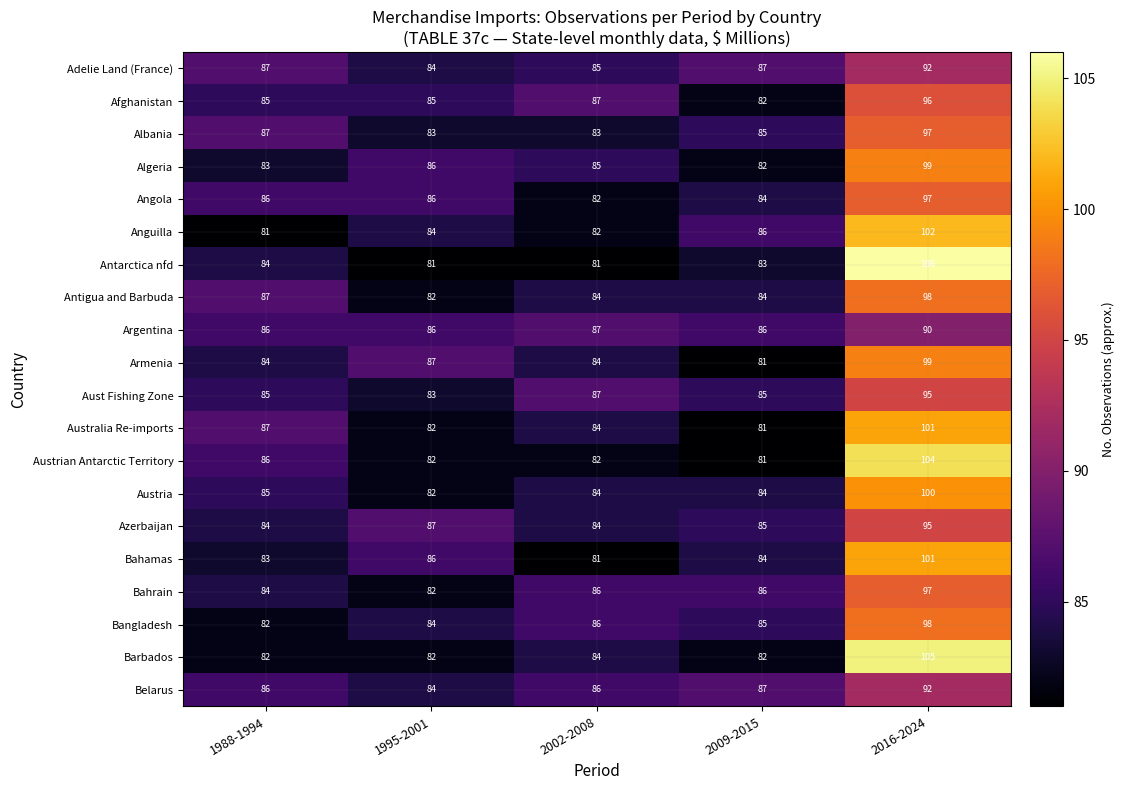

True or false: Albania has a value of 50 at 1988-1994.

False